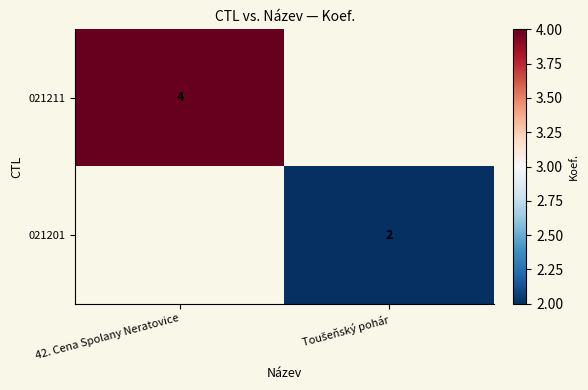

At how many categories does at least one series exceed 3?

1